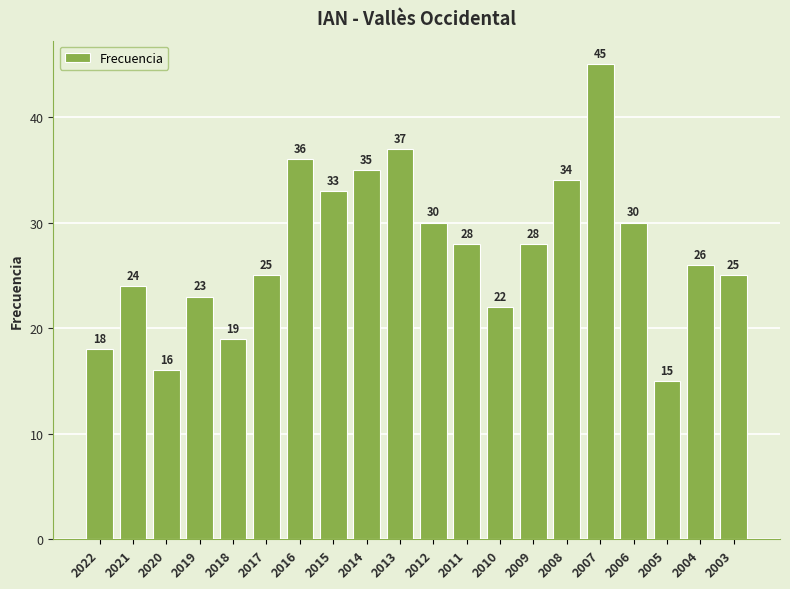

How many series are shown in this chart?

1